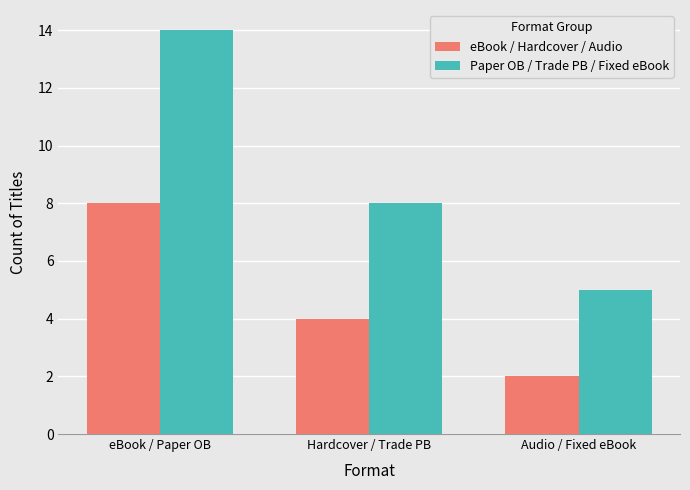

What is the value of the Paper OB / Trade PB / Fixed eBook bar at the 2nd from the left?

8